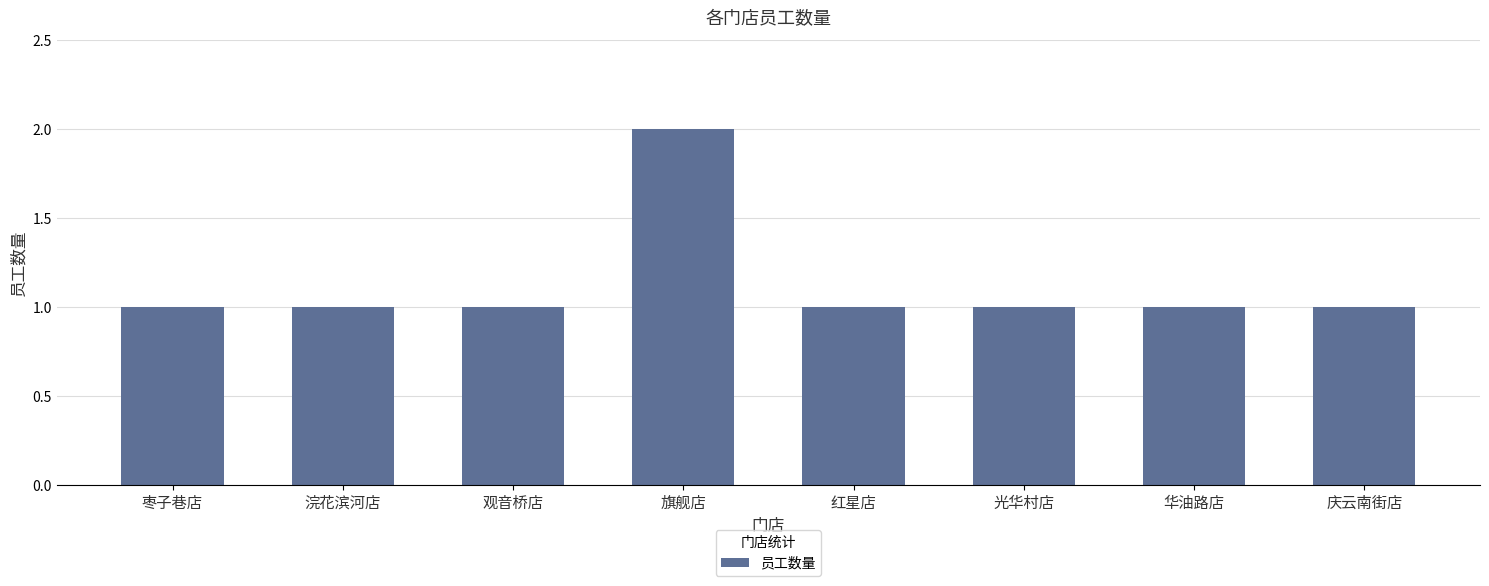

Does the chart contain any negative values?

No